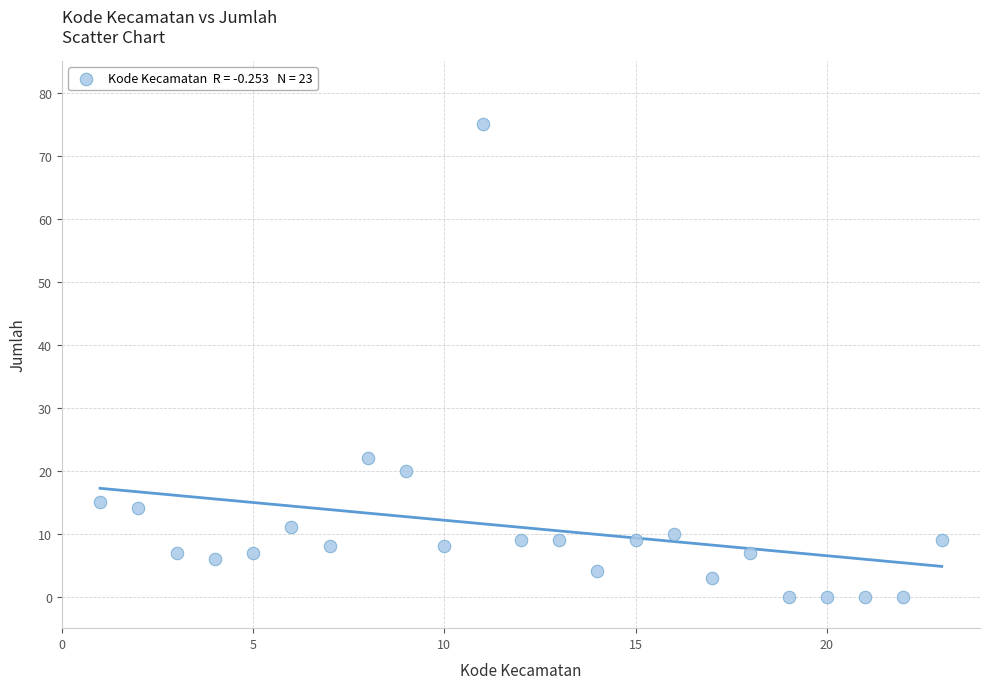

What Y value in the scatter plot is closest to 37?

22